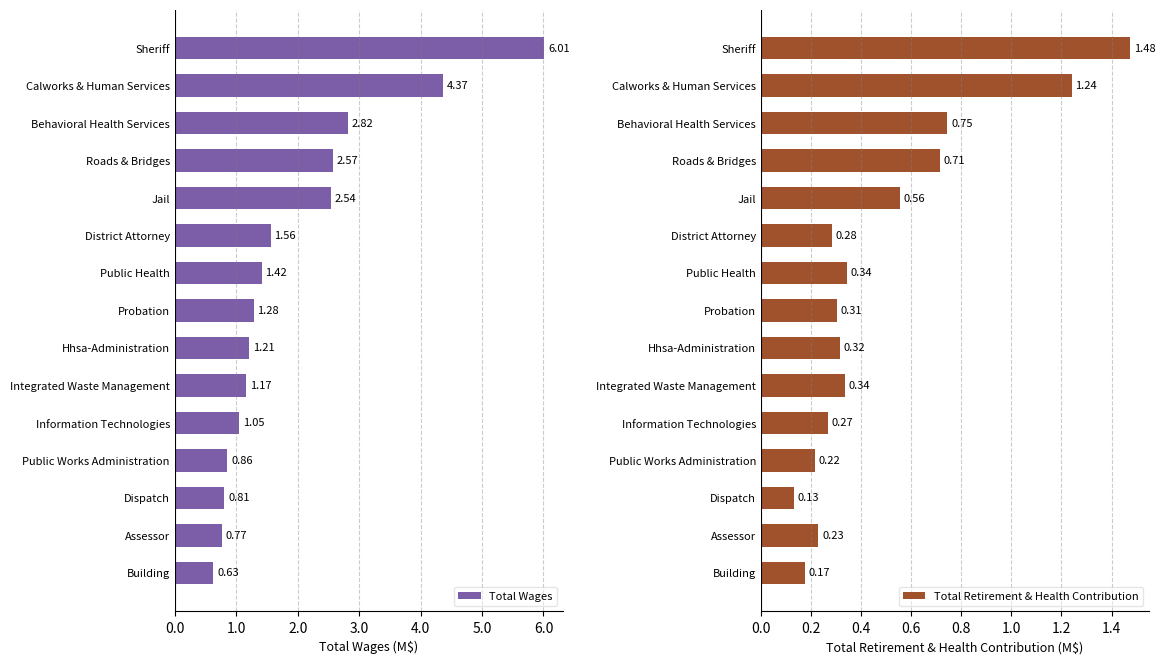

Rank the categories by Total Wages value from highest to lowest.

Sheriff, Calworks & Human Services, Behavioral Health Services, Roads & Bridges, Jail, District Attorney, Public Health, Probation, Hhsa-Administration, Integrated Waste Management, Information Technologies, Public Works Administration, Dispatch, Assessor, Building